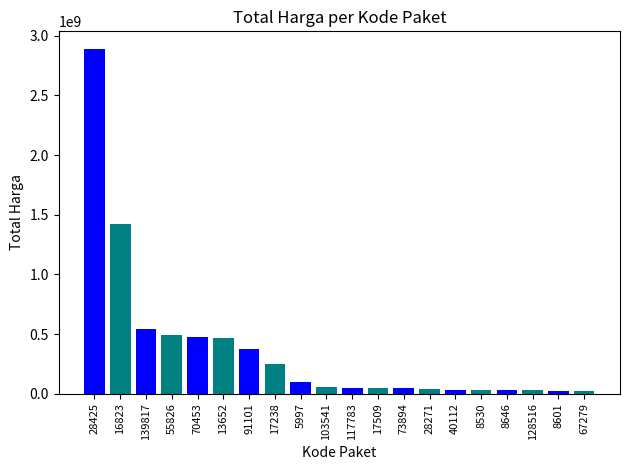

What is the difference between the second highest and second lowest values?

1402214900